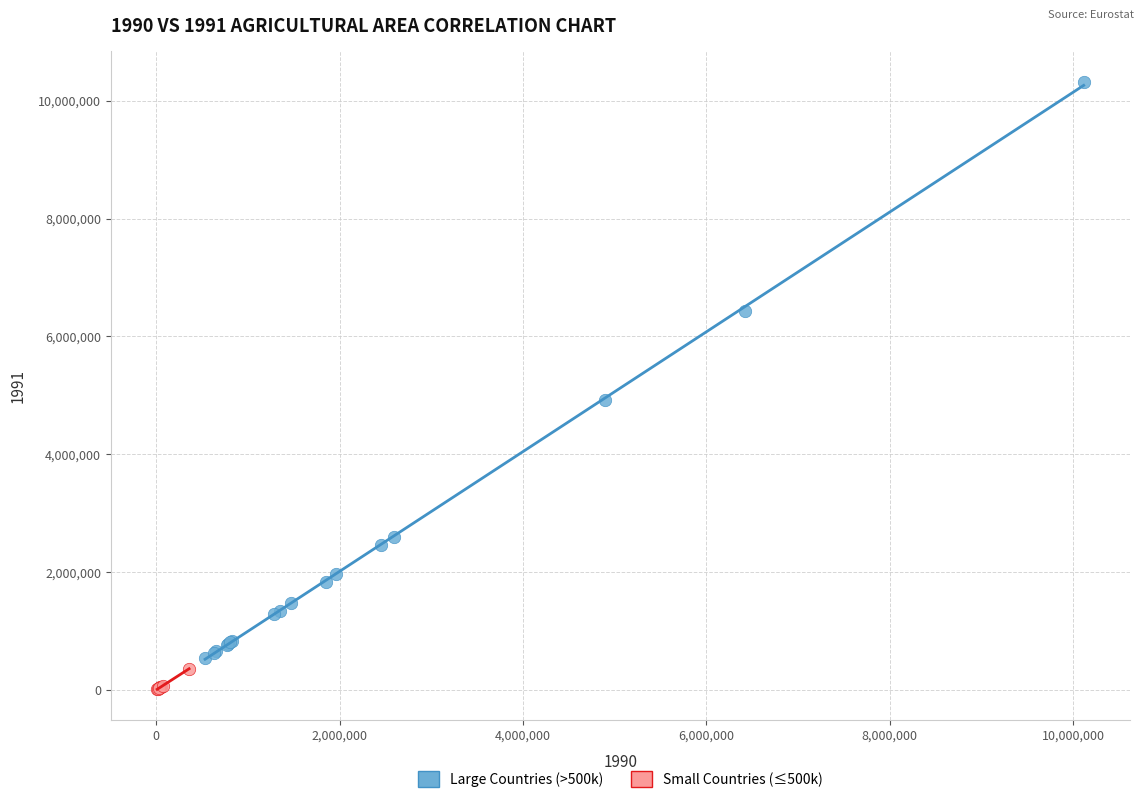

Which series has the largest Y range (max minus min)?

Large Countries (>500k)